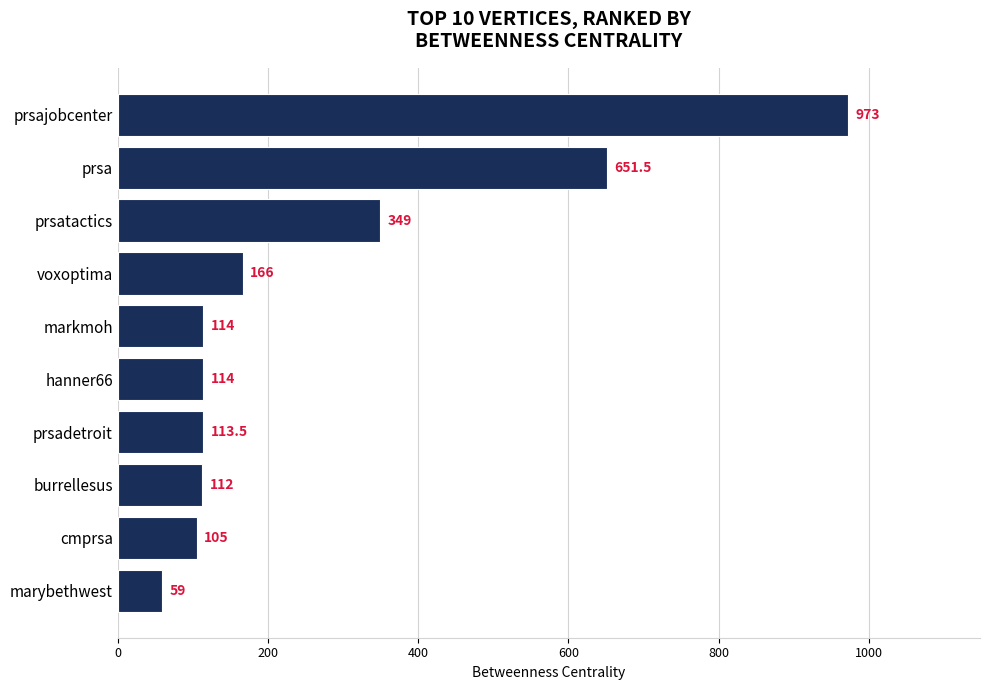

Where is the data nearest to the value 516?

prsa